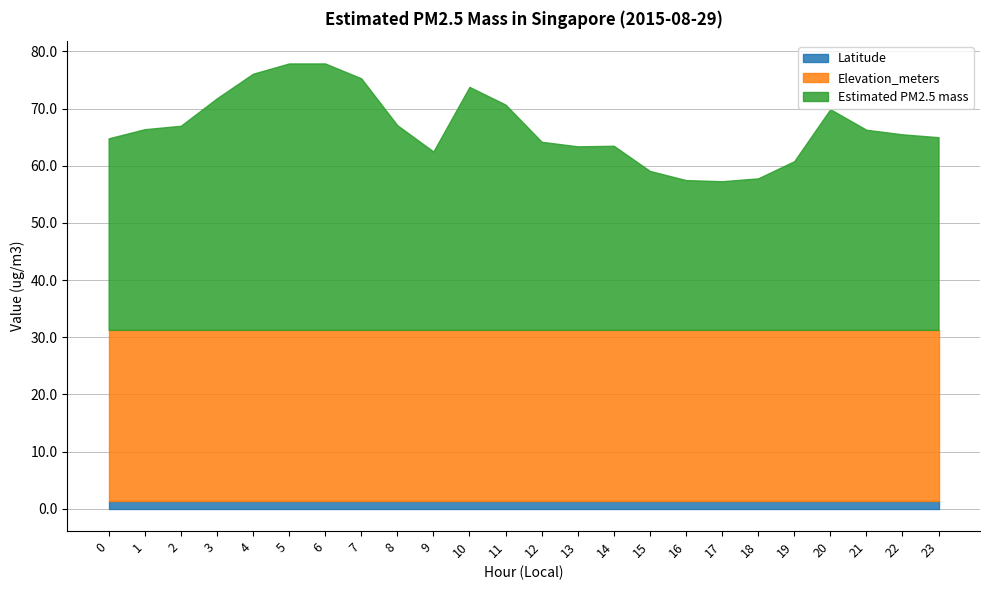

How many interior local valleys does the Estimated PM2.5 mass series have?

3